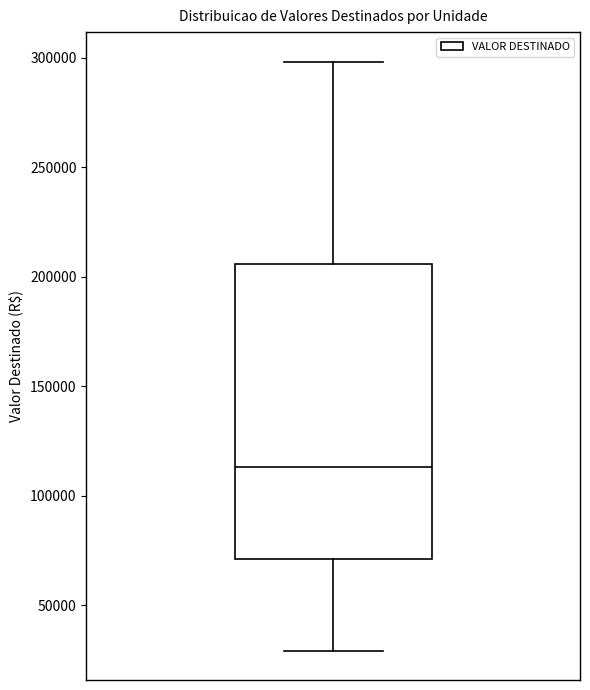

Transcribe this box plot: give where the median line is, the range the box spans, and where the two whiskers end, as read against the y-axis. The values are not printed on the chart, so give them approximately, as read against the axis.

median 115000, box 70000 to 205000, whiskers 30000 to 300000